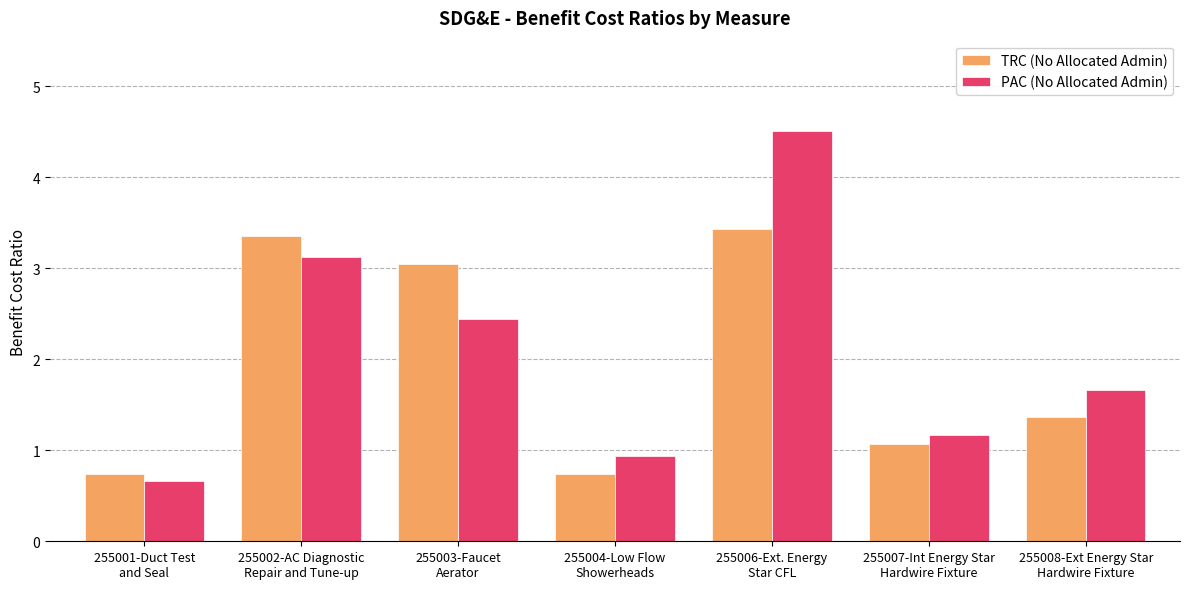

What is the sum of the TRC (No Allocated Admin) values at 255003-Faucet
Aerator and 255001-Duct Test
and Seal?

3.8